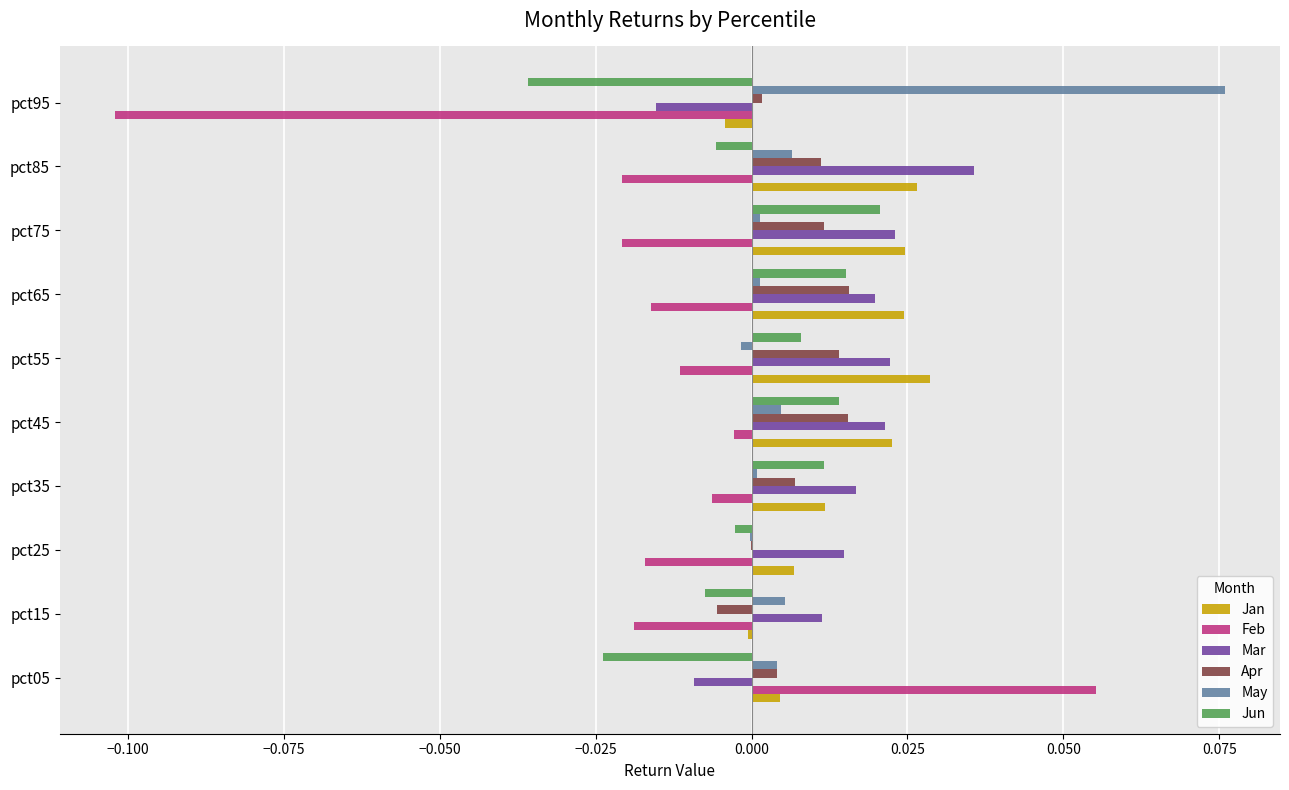

Which series changed the most between pct25 and pct45?

Jun